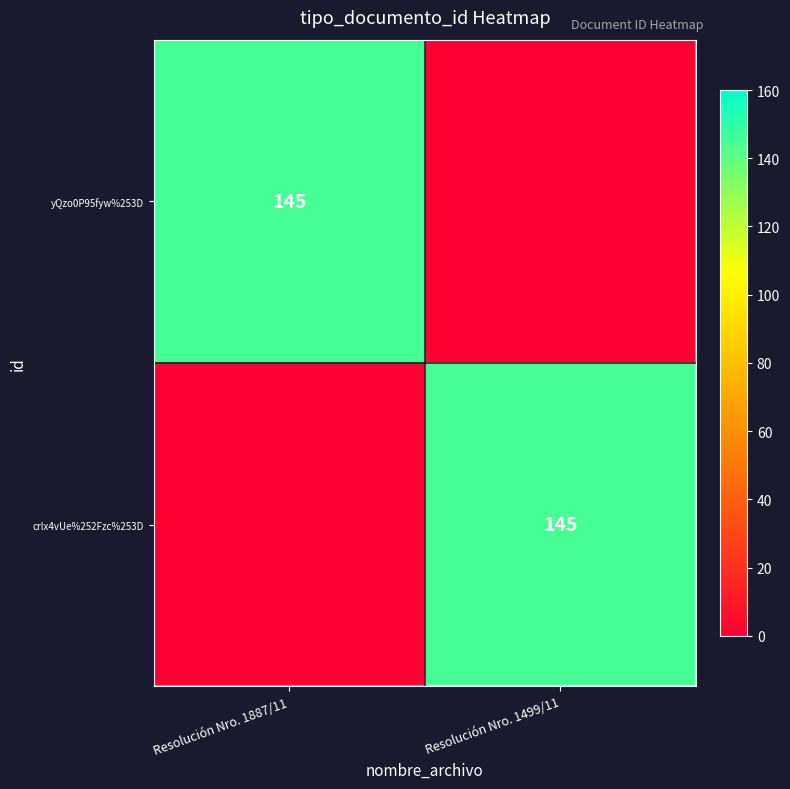

The crlx4vUe%252Fzc%253D series shows 37 at Resolución Nro. 1499/11. True or false?

False